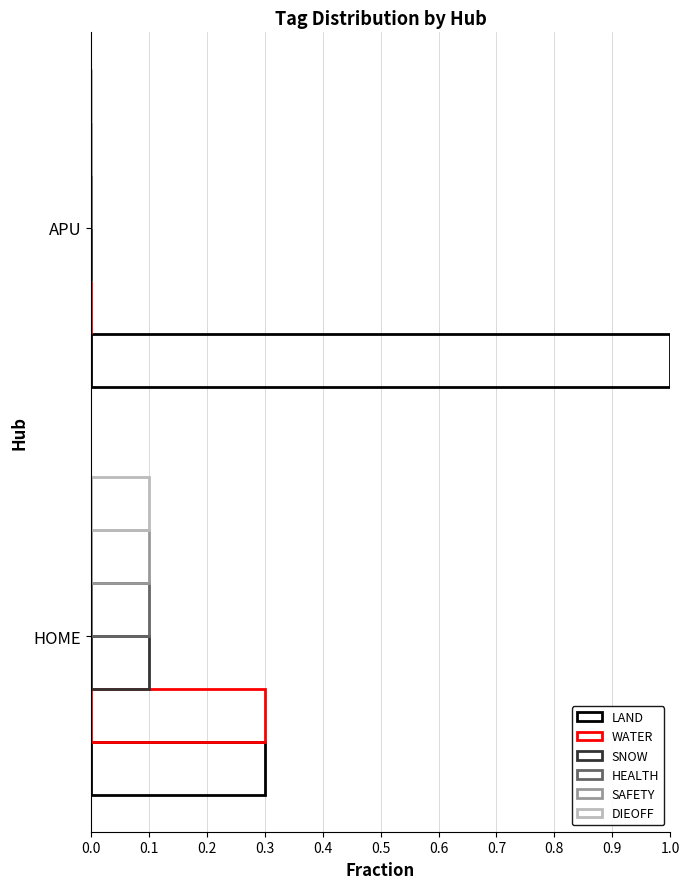

How many values in DIEOFF are above zero?

1